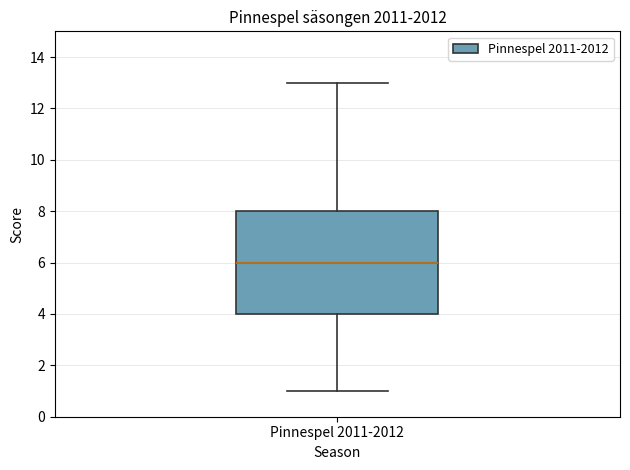

Where does the median line of the box for Pinnespel 2011-2012 sit on the y-axis? The values are not printed on the chart, so give them approximately, as read against the axis.

6